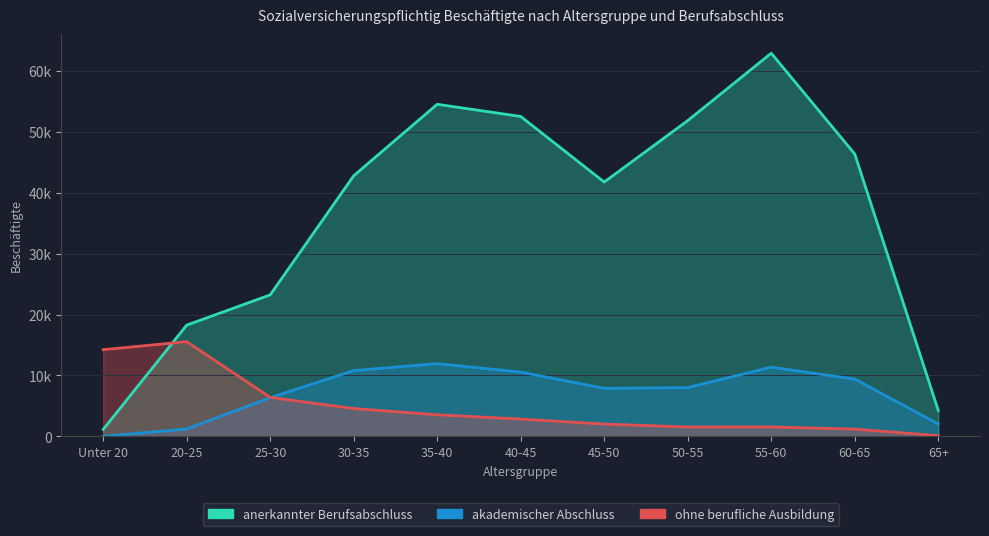

True or false: anerkannter Berufsabschluss has a value of 22440 at 40-45.

False